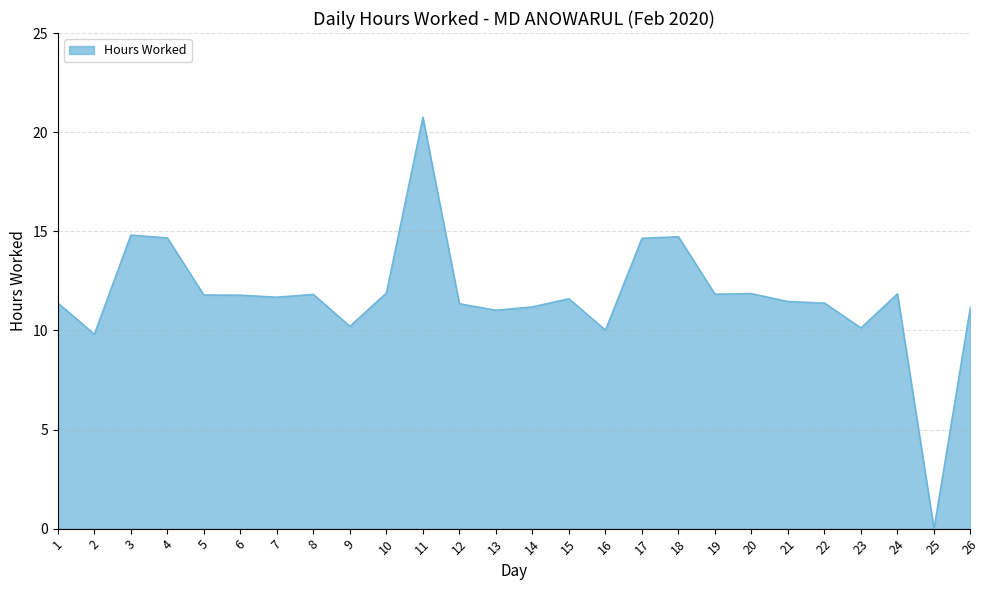

Is it true that the value at 16 is 18.0?

False